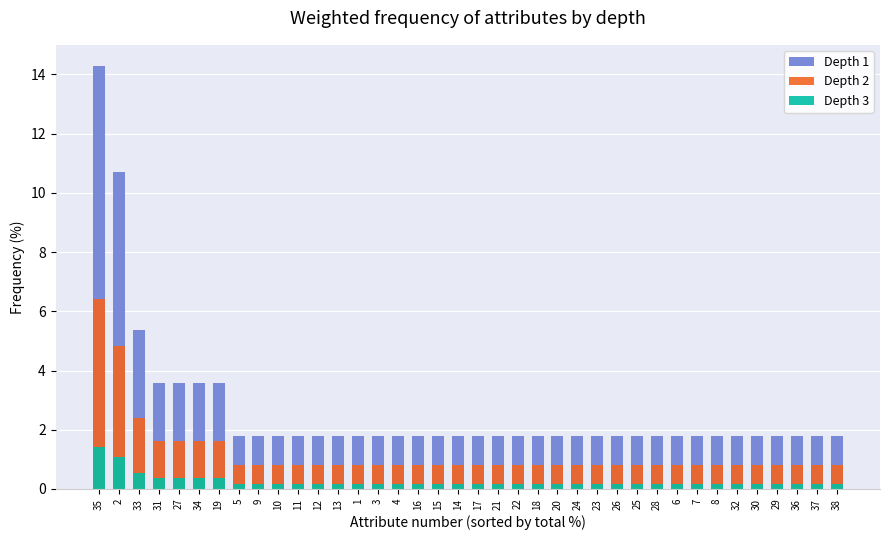

What is the sum of the Depth 3 values at 2 and 33?

1.6